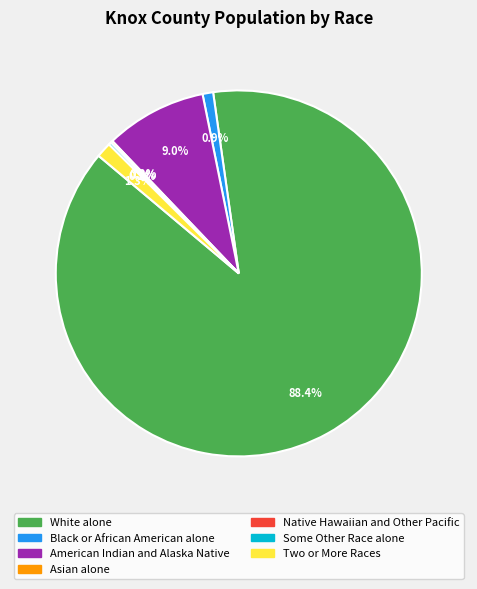

Which slice is the largest?

White alone